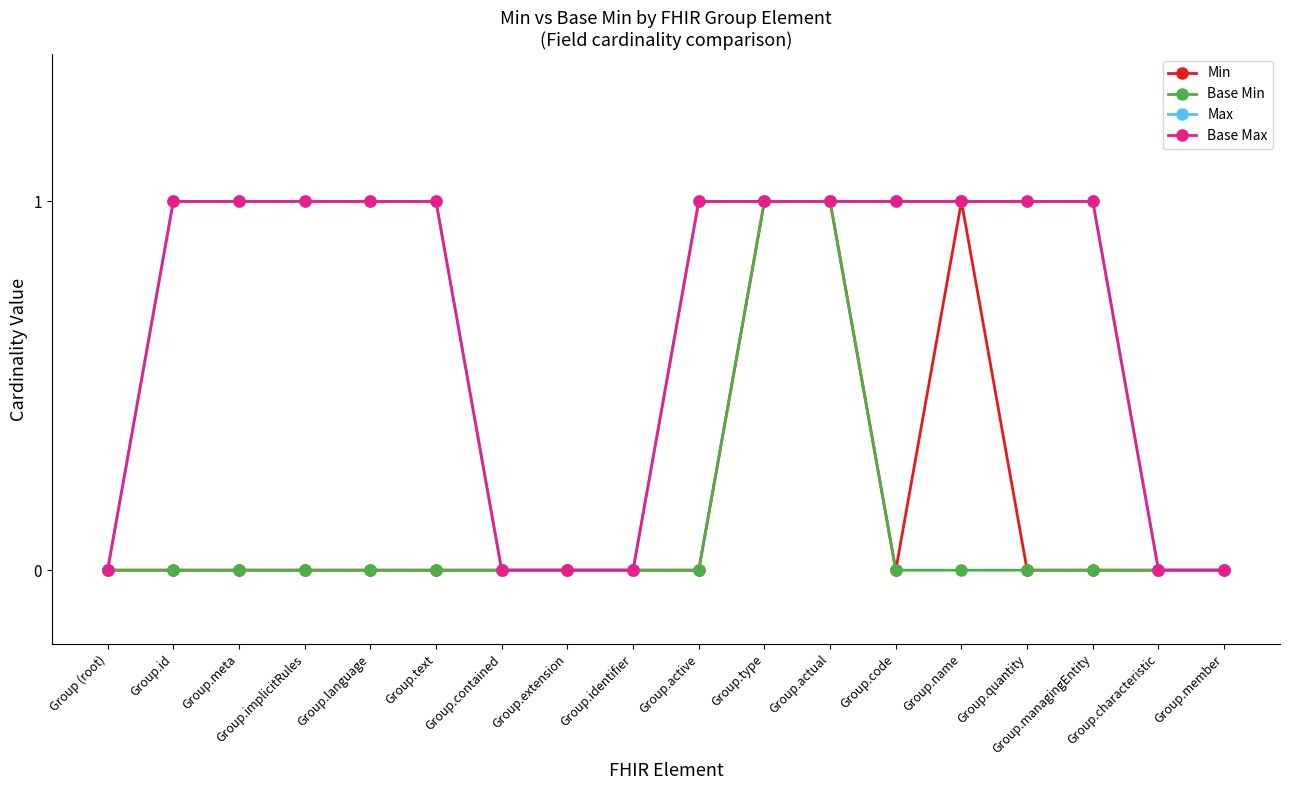

Which label corresponds to the smallest value in the chart?

Group (root)